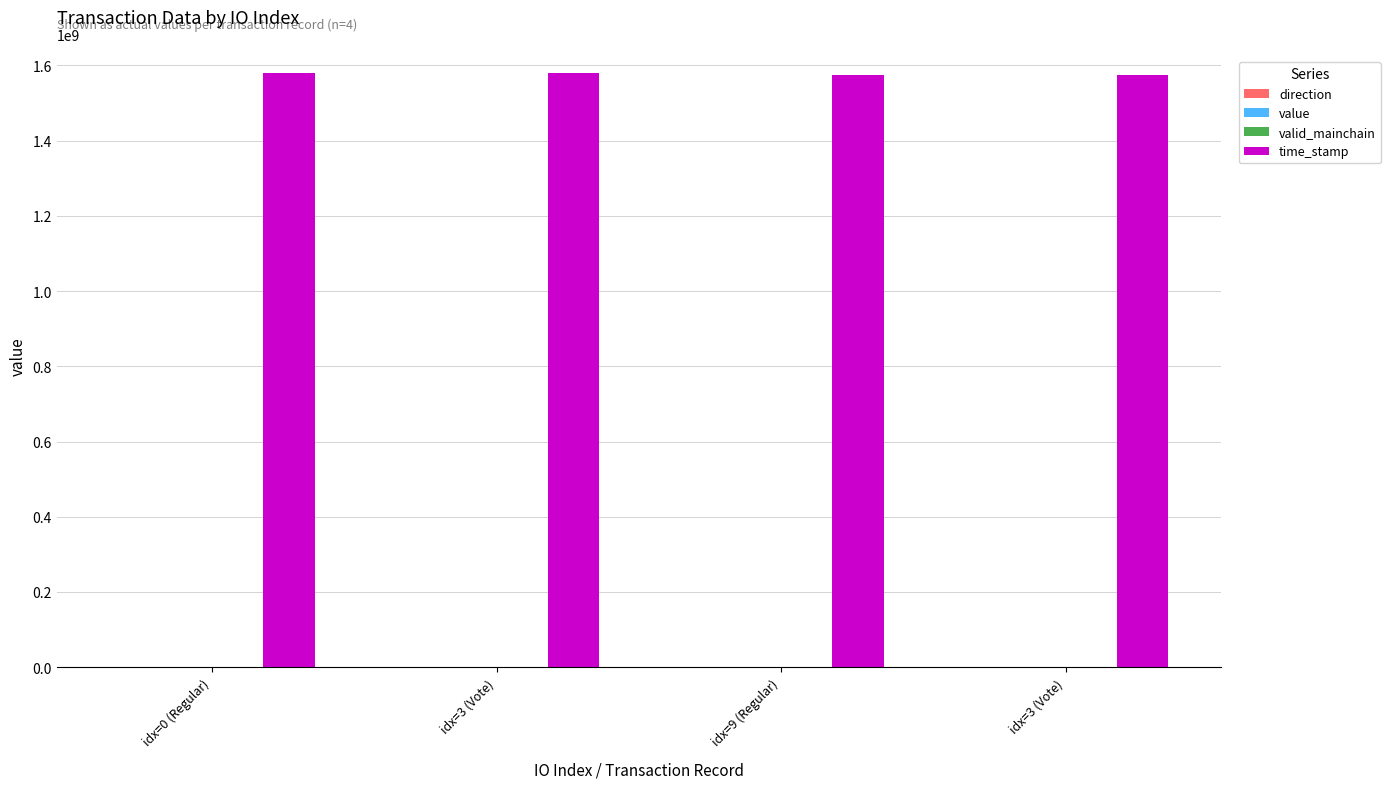

True or false: direction has a value of -1.0 at idx=9 (Regular).

True